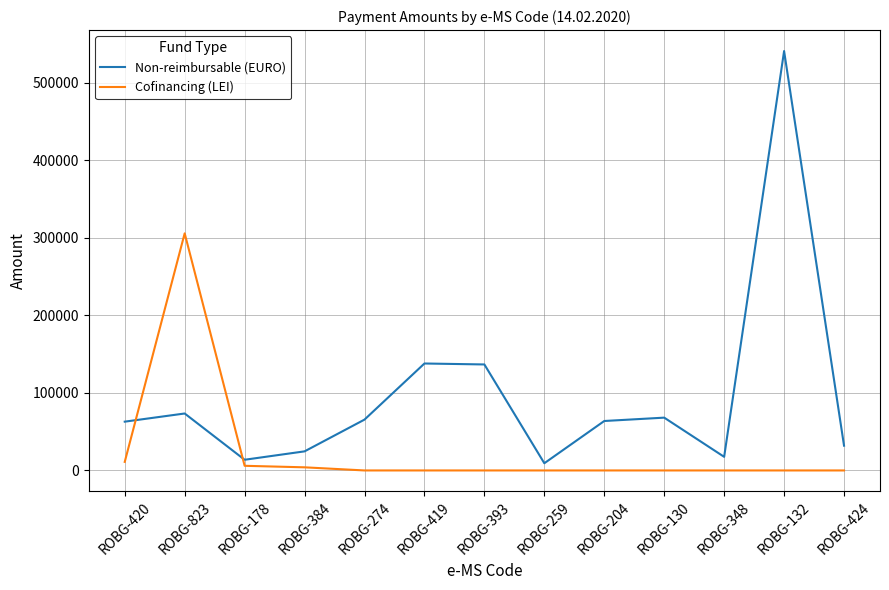

Rank the series by their average value, from lowest to highest.

Cofinancing (LEI), Non-reimbursable (EURO)